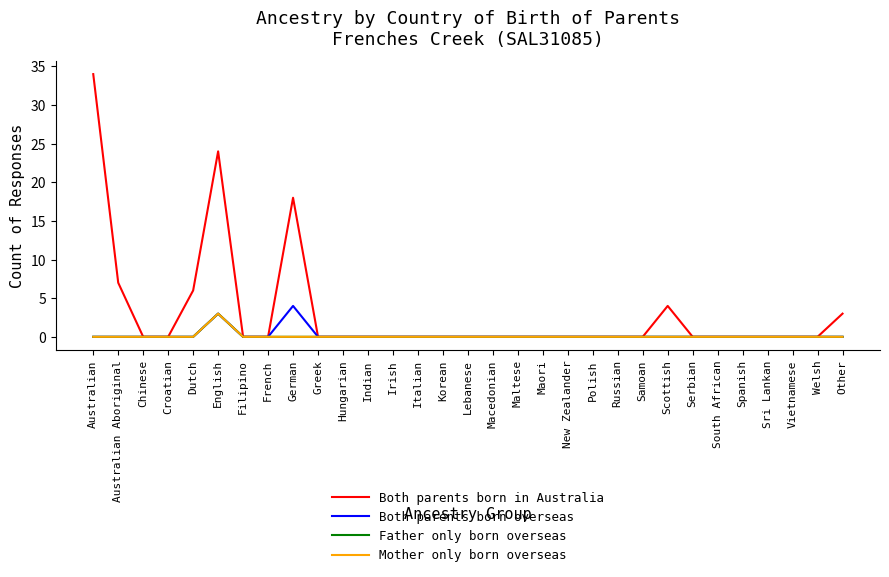

What is the sum of all Both parents born overseas values?

7